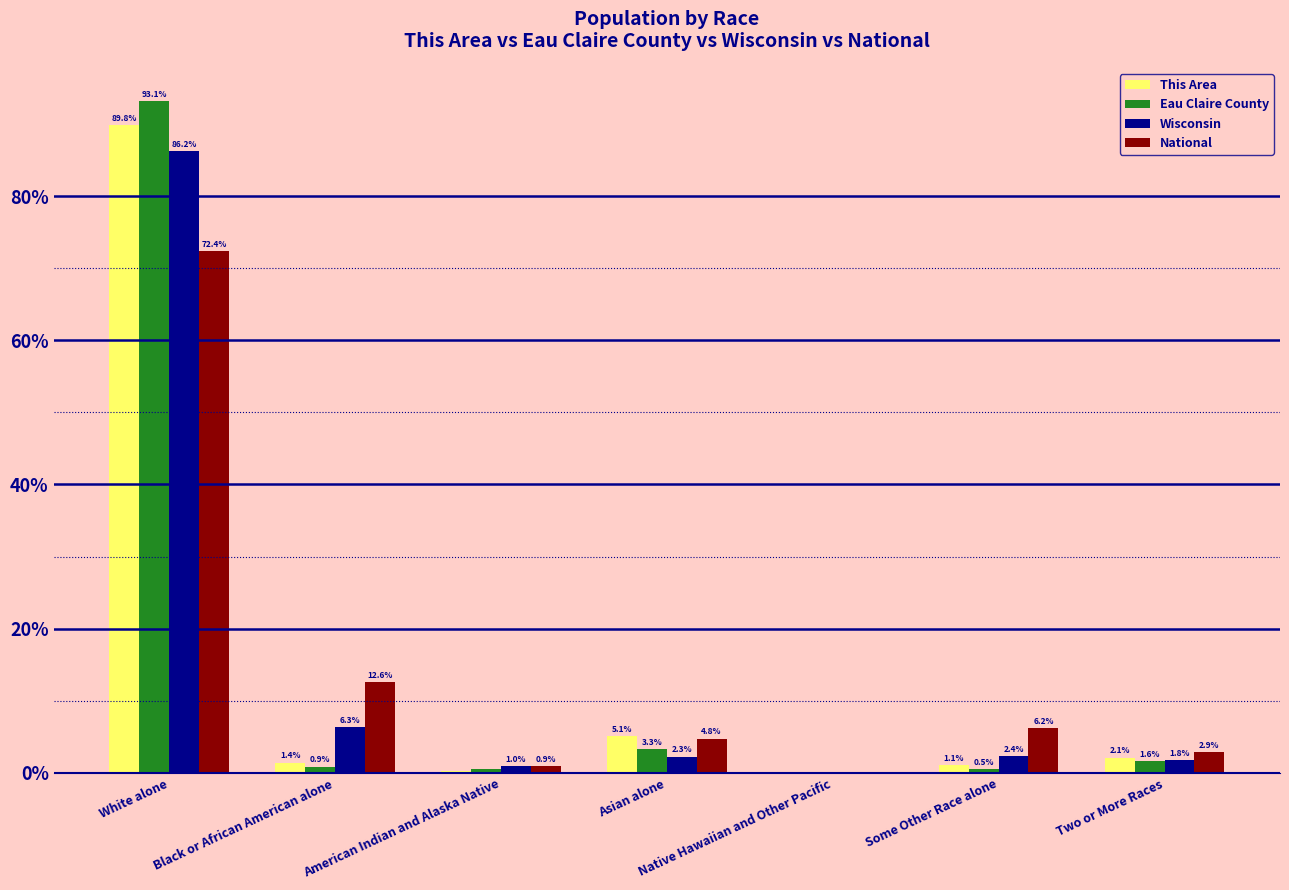

At which label does This Area reach its peak?

White alone